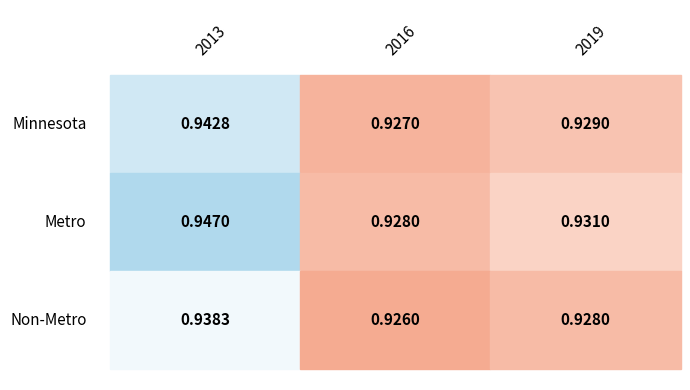

What is the maximum value for Minnesota?

0.9